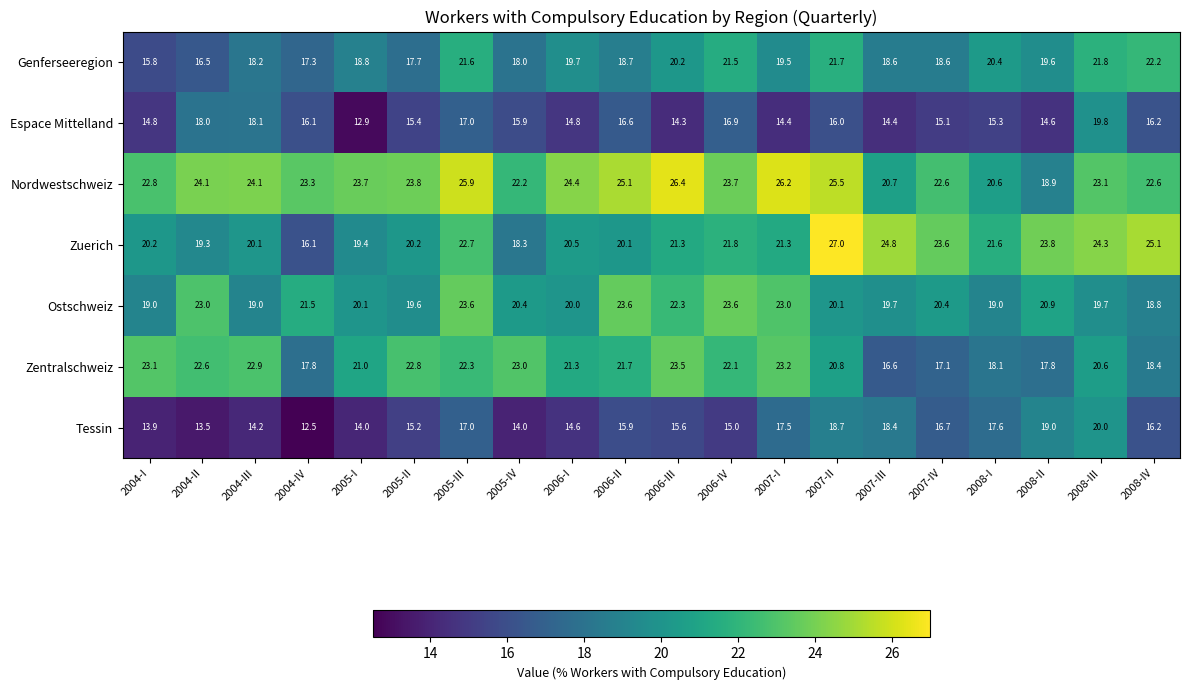

At which label does Tessin first exceed 15?

2005-II